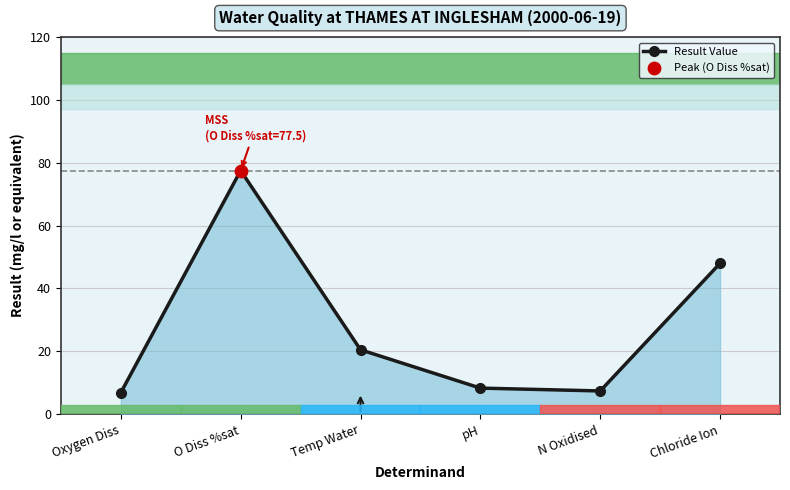

Approximately how many times larger is the value at Chloride Ion compared to Oxygen Diss?

7.0